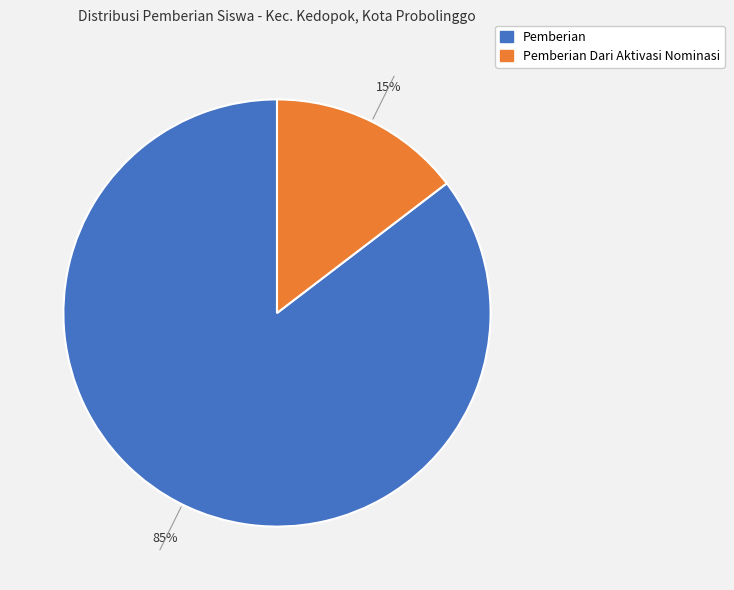

Is there a majority slice in this chart?

Yes